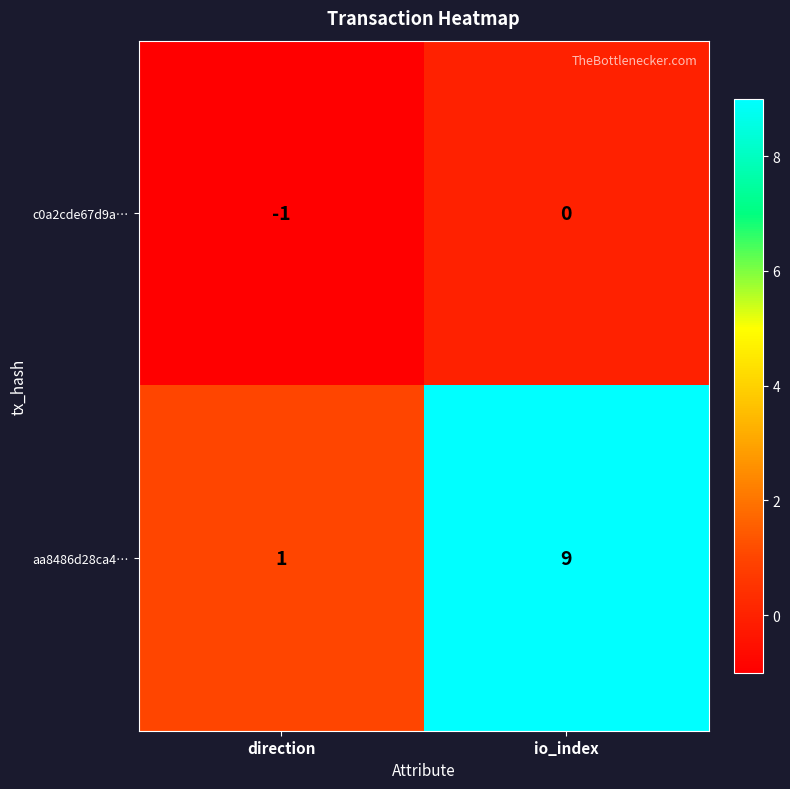

Is the value of c0a2cde67d9a… at io_index greater than the value of aa8486d28ca4… at direction?

No